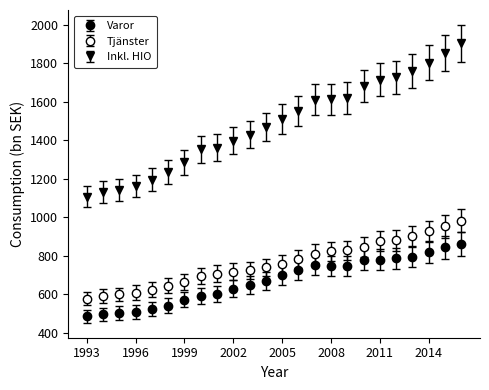

Does the chart have visible grid lines?

No